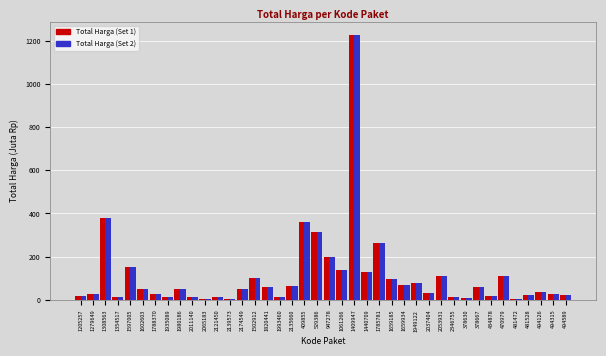

What is the total value across all series at 1440709?

254.0